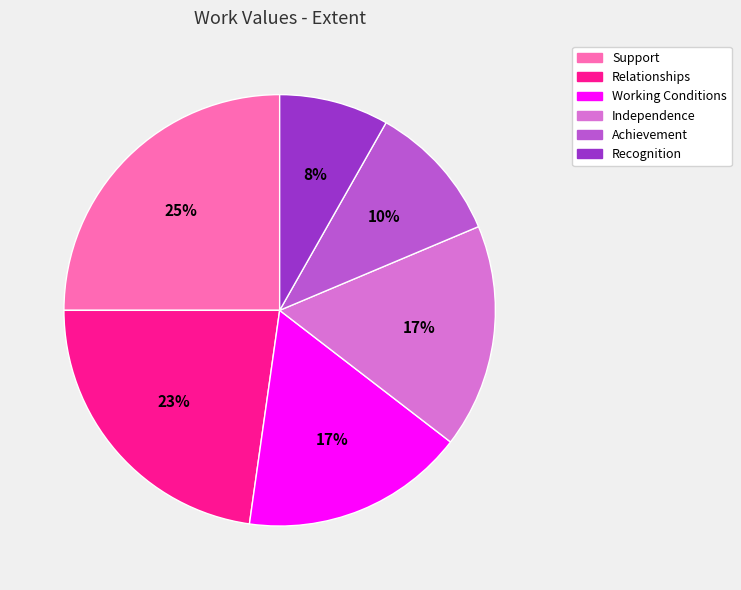

What percentage is the Recognition slice, to the nearest percent?

8%